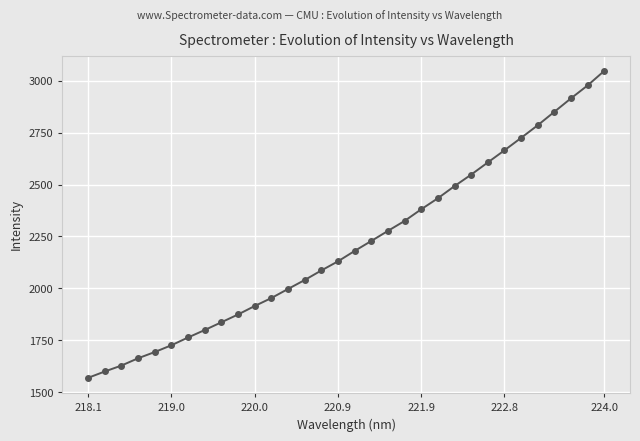

Reading left to right, transcribe all the data shown in this chart.

1568.6	1599.2	1627.7	1662.9	1692.9	1725.7	1763.0	1799.0	1836.4	1873.9	1914.7	1953.1	1996.8	2039.9	2086.0	2129.9	2180.0	2228.0	2276.6	2324.5	2380.8	2433.8	2492.3	2547.6	2606.3	2664.7	2724.5	2785.4	2850.2	2915.1	2977.3	3047.2